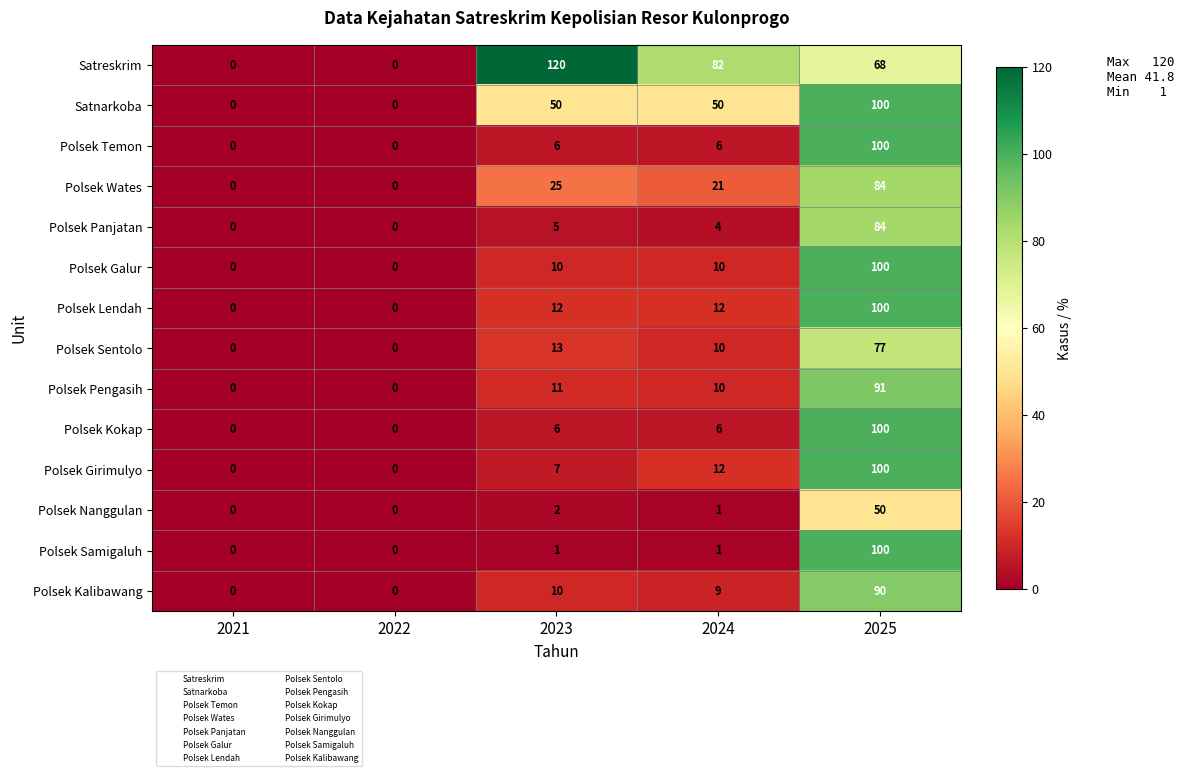

How many categories are shown in the chart?

5